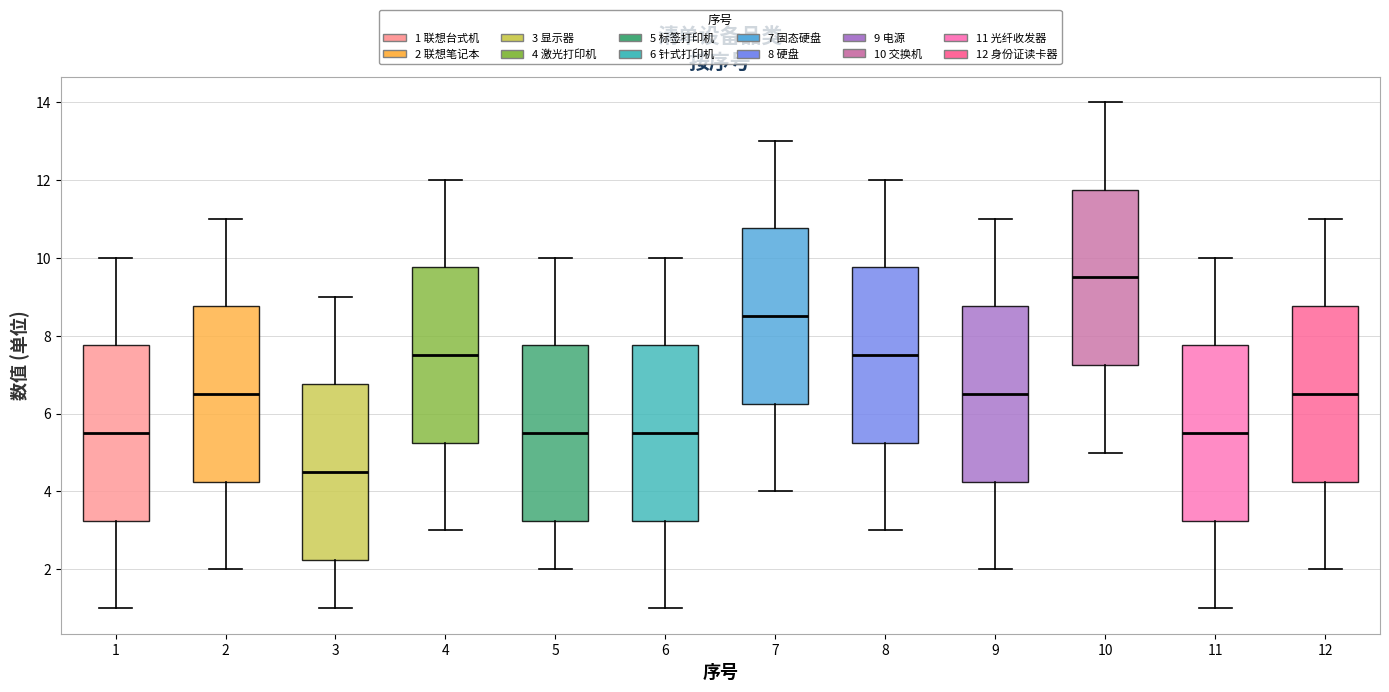

Where is the upper edge of the box at x = 3 on the y-axis? The values are not printed on the chart, so give them approximately, as read against the axis.

6.8